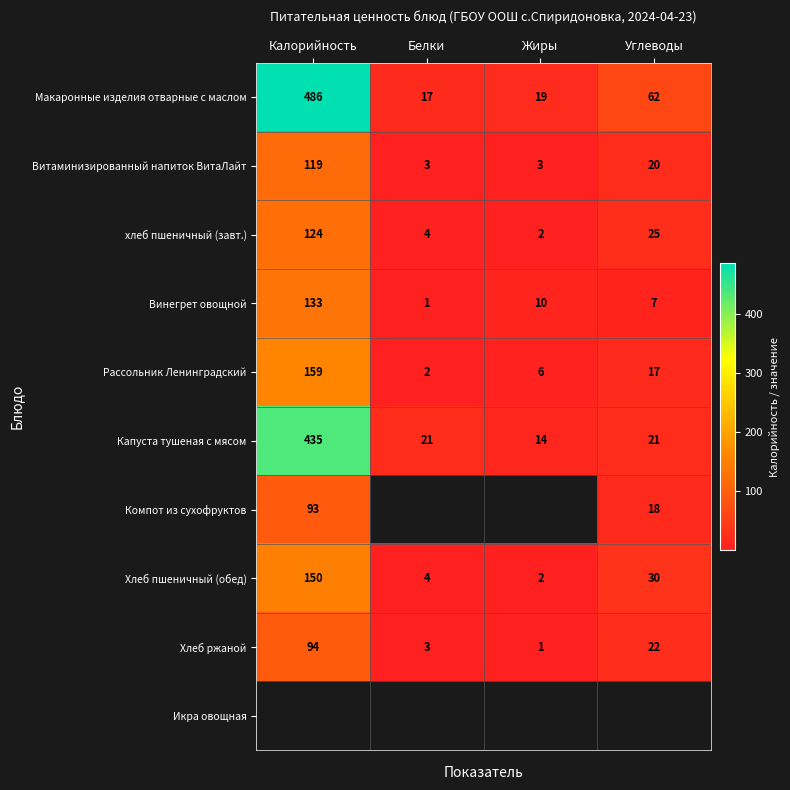

At which label does Макаронные изделия отварные с маслом reach its minimum?

Белки